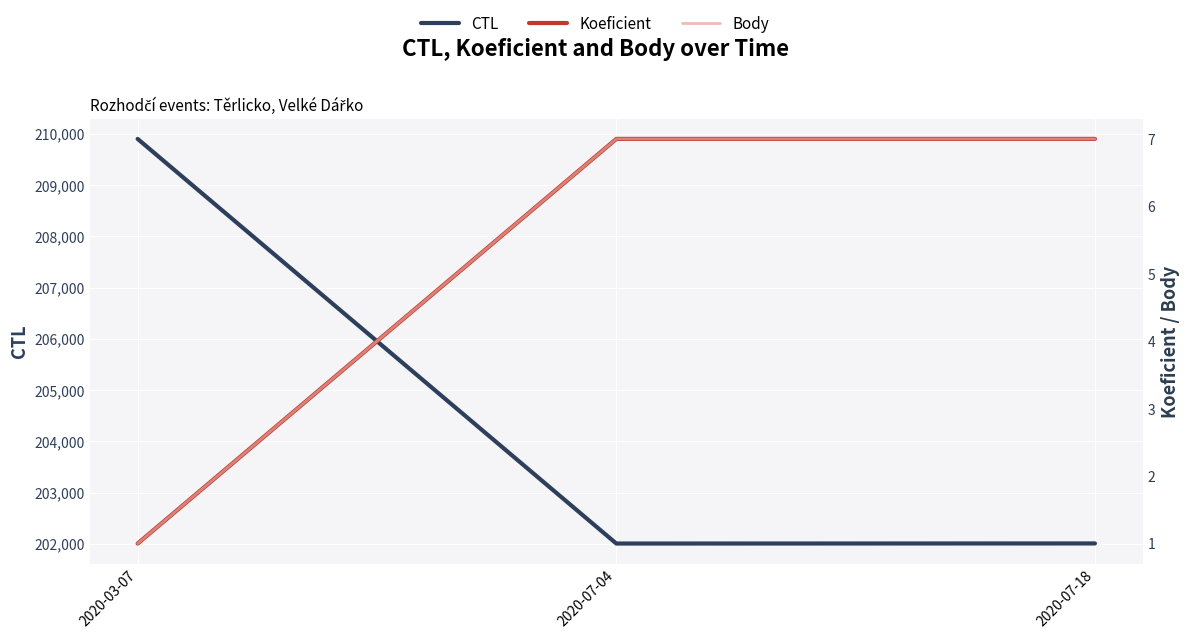

Reading left to right, what are all the values shown in this chart?

CTL: 2020-03-07=209902	2020-07-04=202007	2020-07-18=202009
Koeficient: 2020-03-07=1	2020-07-04=7	2020-07-18=7
Body: 2020-03-07=1	2020-07-04=7	2020-07-18=7